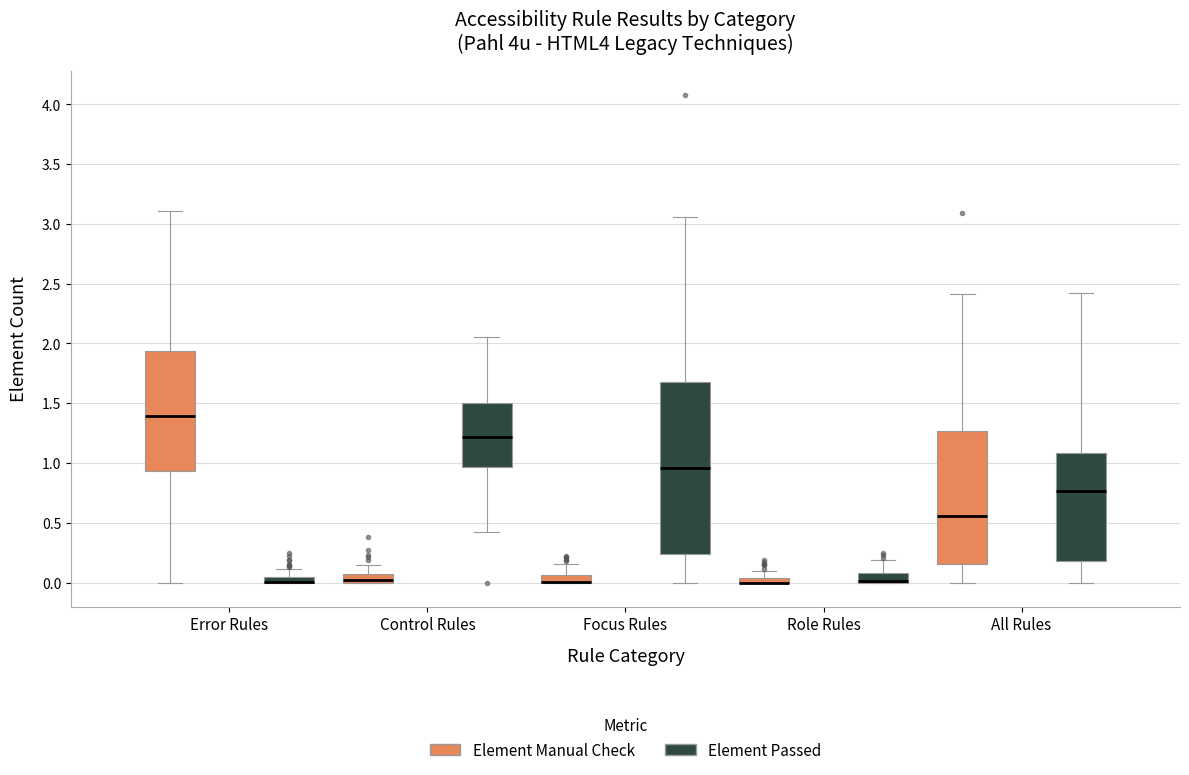

Where is the lower edge of the box for Role Rules (Element Passed) on the y-axis? The values are not printed on the chart, so give them approximately, as read against the axis.

0.00